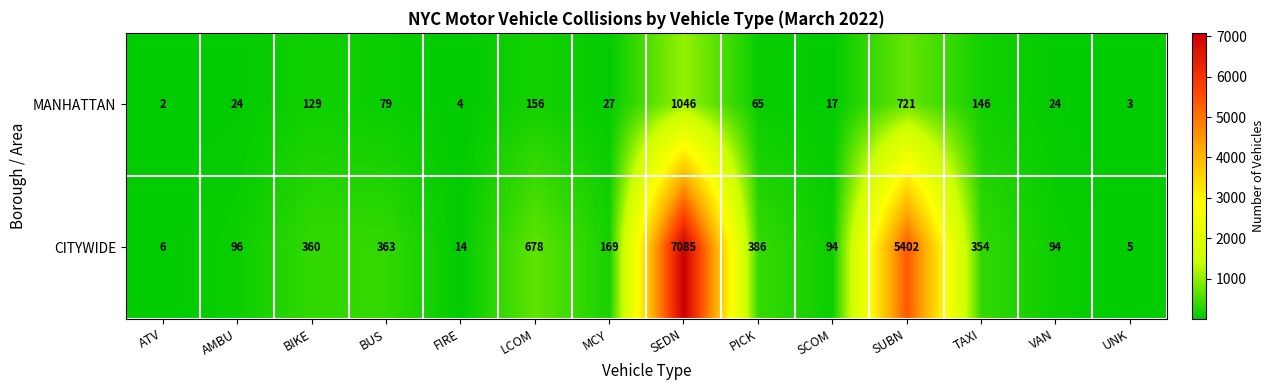

Read the CITYWIDE value at SEDN.

7085